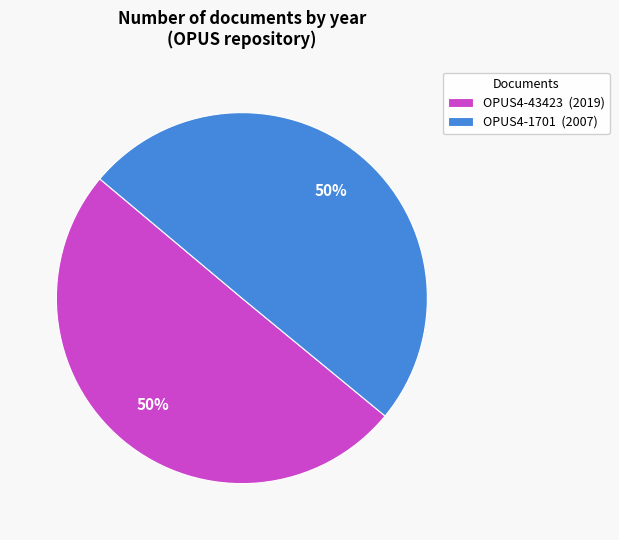

Count the number of slices in the pie.

2